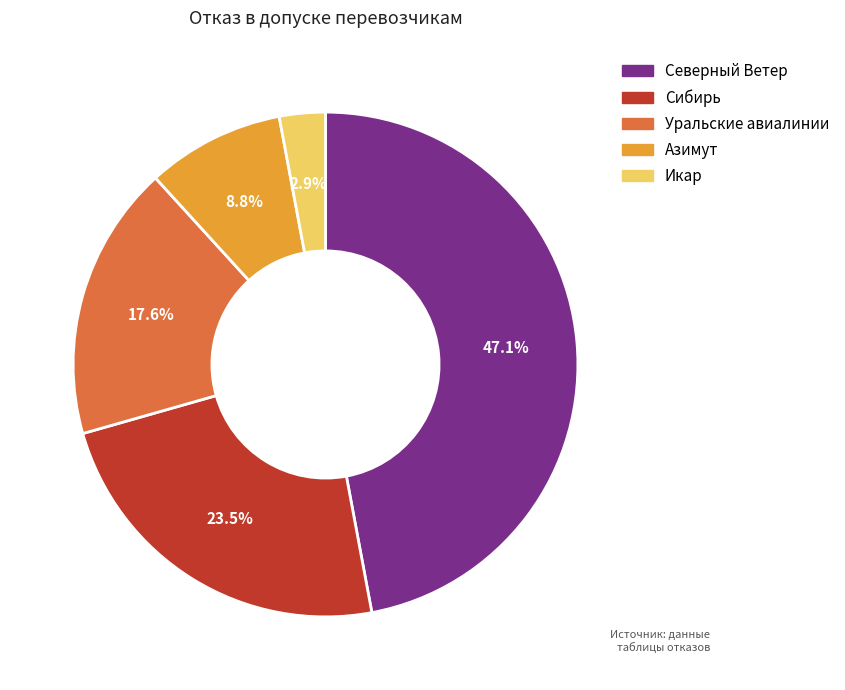

Rank the categories by value from highest to lowest.

Северный Ветер, Сибирь, Уральские авиалинии, Азимут, Икар